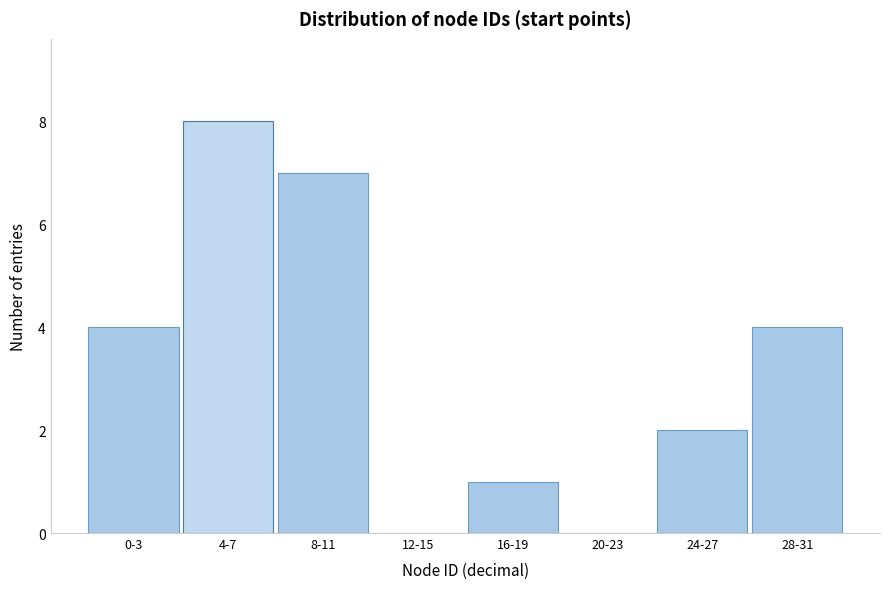

Reading right to left, extract all data points from this chart.

28-31=4	24-27=2	20-23=0	16-19=1	12-15=0	8-11=7	4-7=8	0-3=4